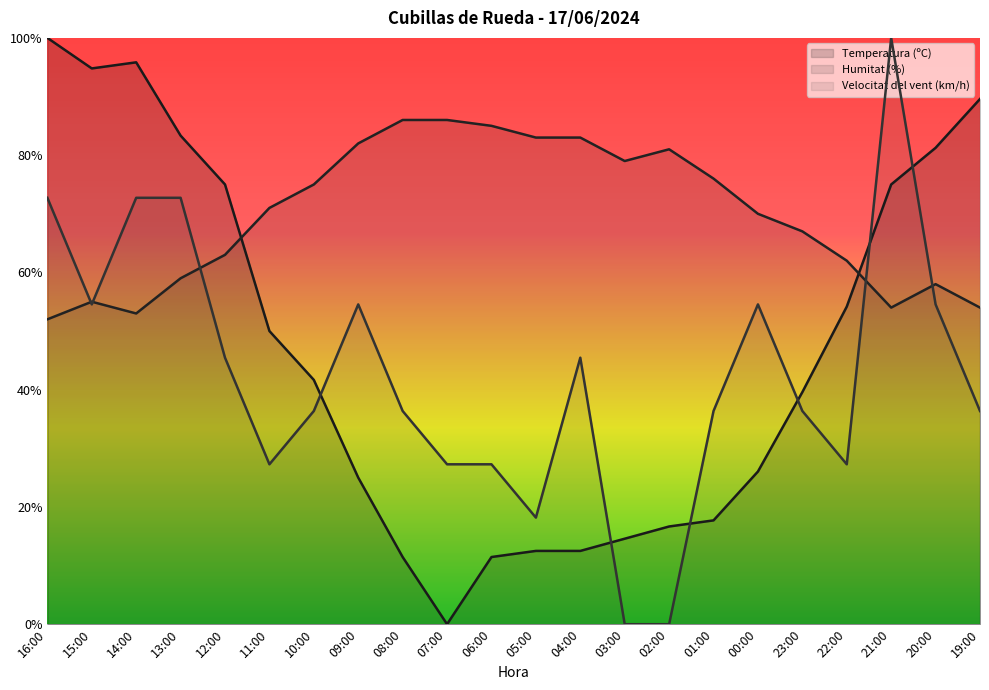

What is the difference between the Temperatura (ºC) values at 03:00 and 12:00?

60.4